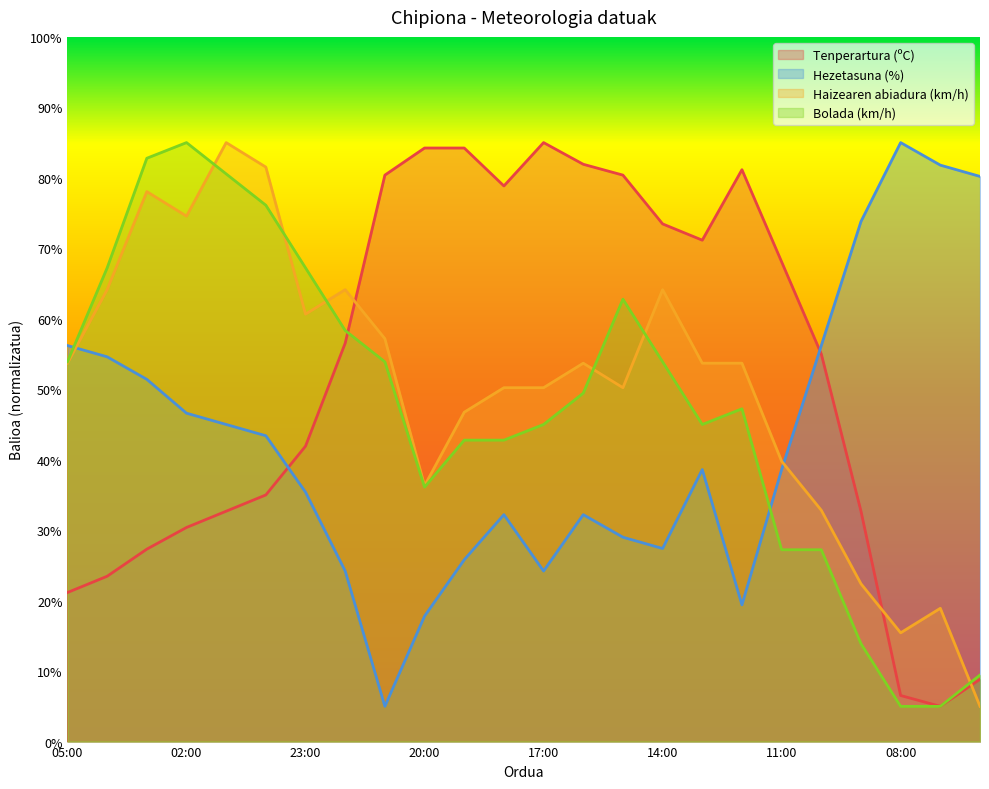

What is the lowest value of the Bolada (km/h) series?

5.0